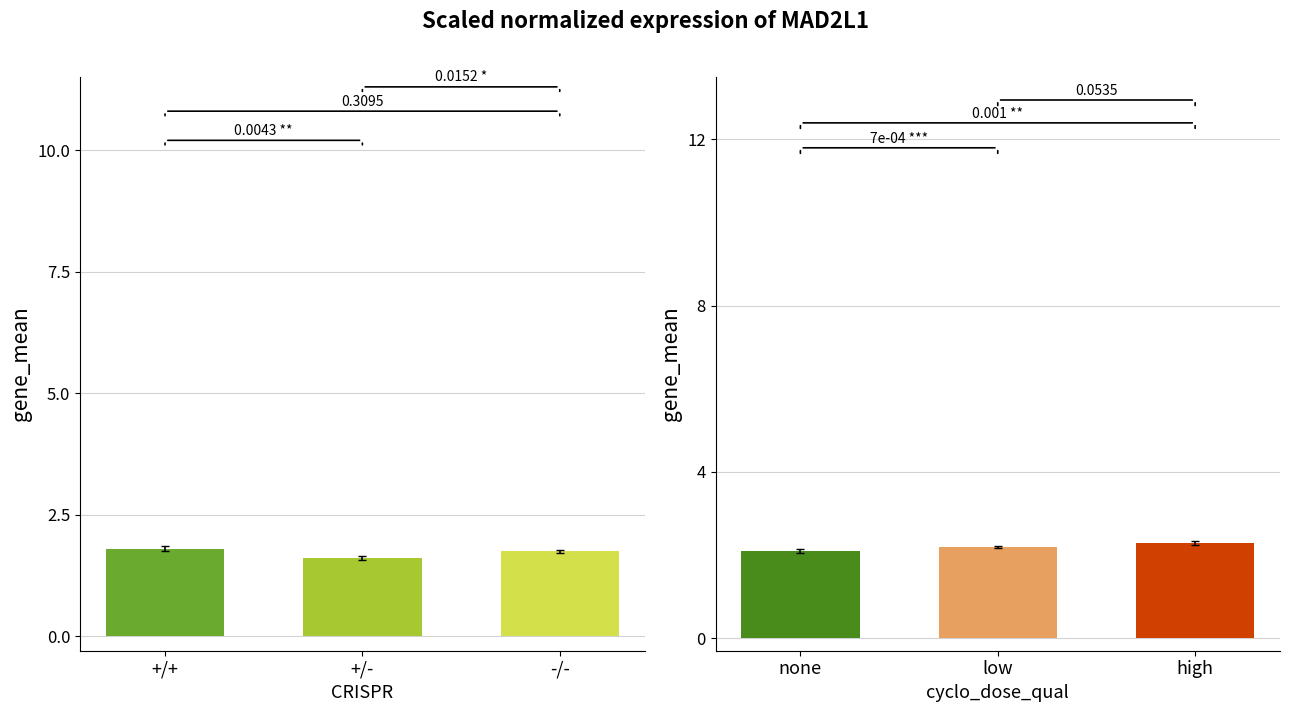

What position from the right is +/-?

2